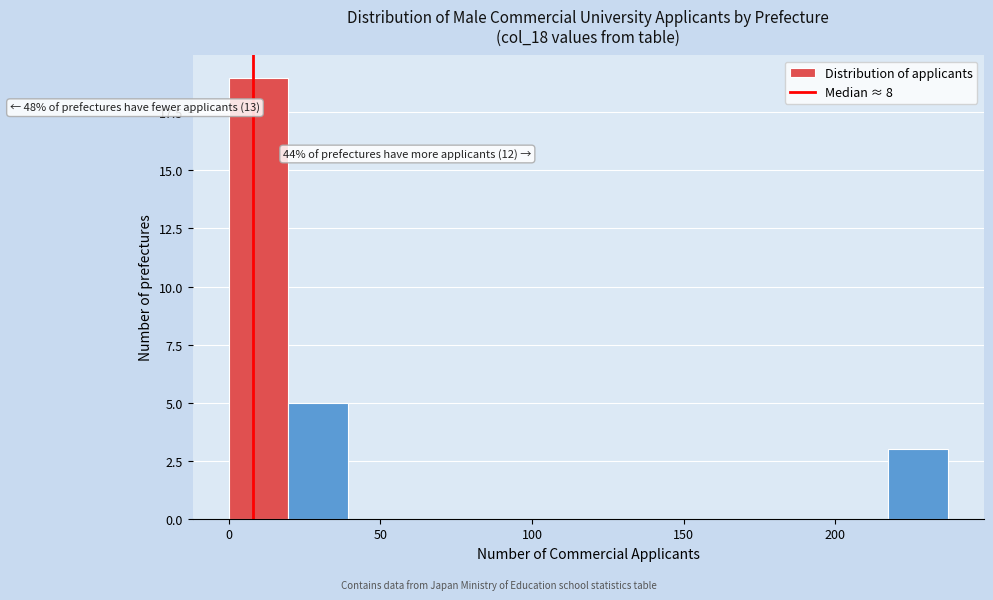

Around what value on the x-axis is the tallest bar? Give the approximate position of its centre, as read against the axis.

10